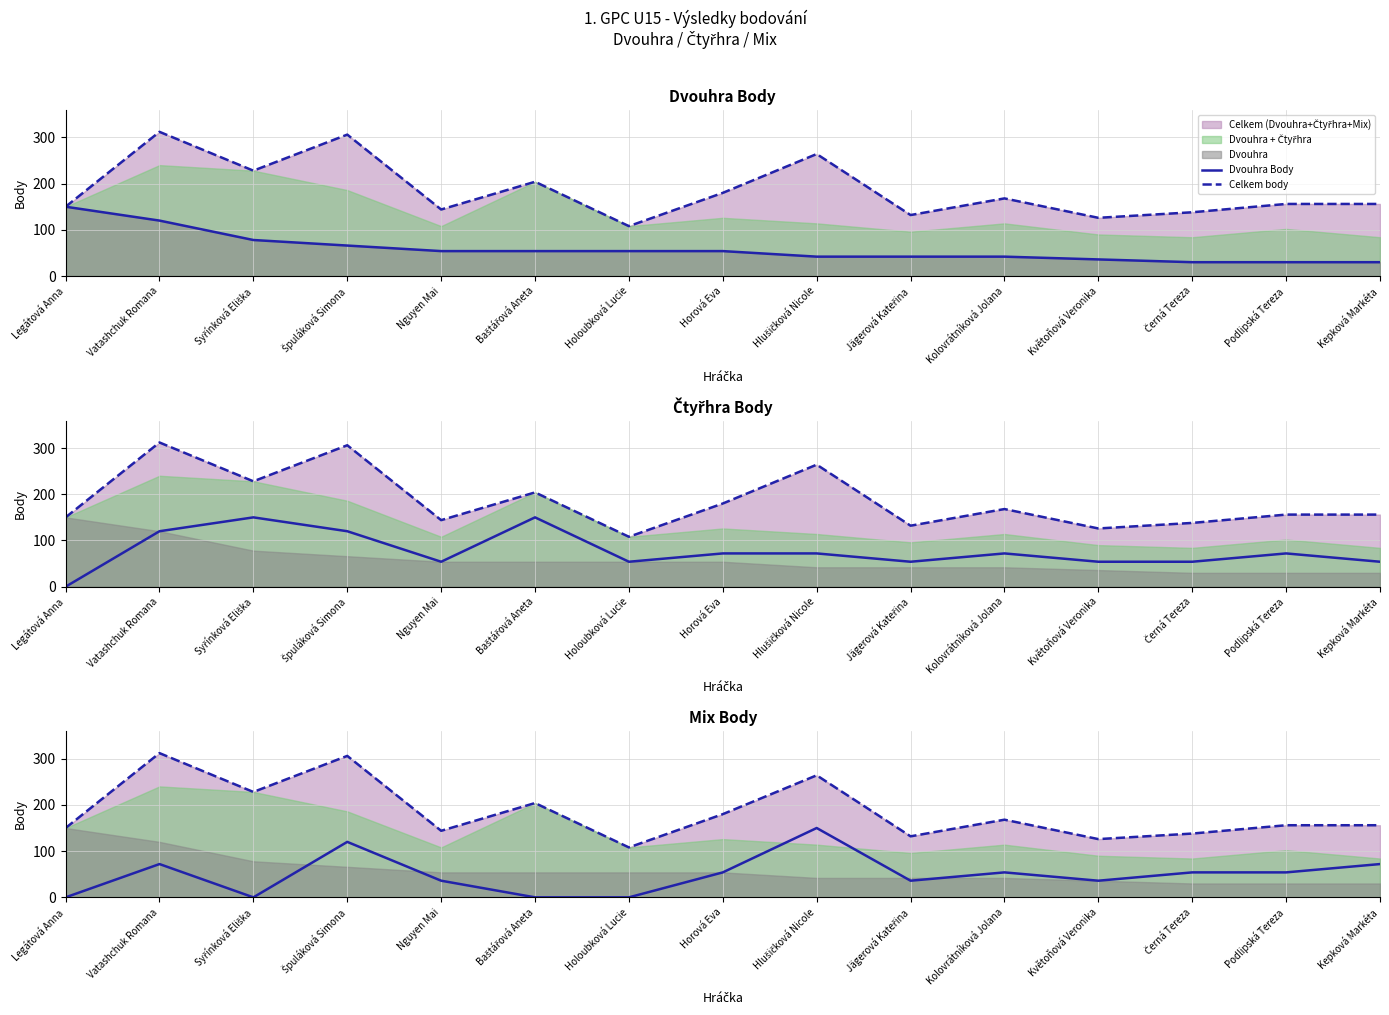

In Celkem body, how many points are higher than both neighbors (excluding endpoints)?

5